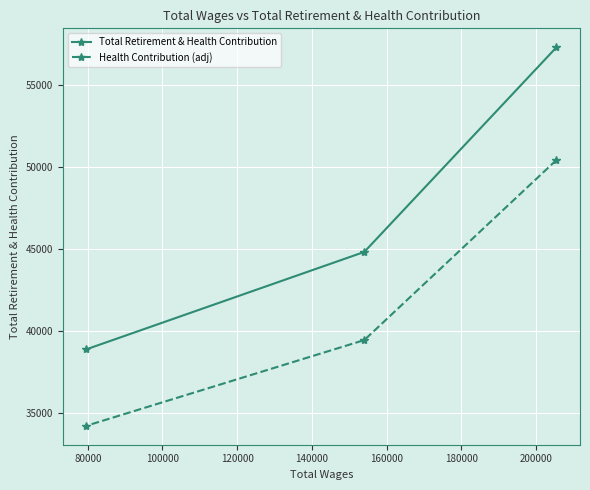

List the series in order of their overall mean, lowest first.

Health Contribution (adj), Total Retirement & Health Contribution